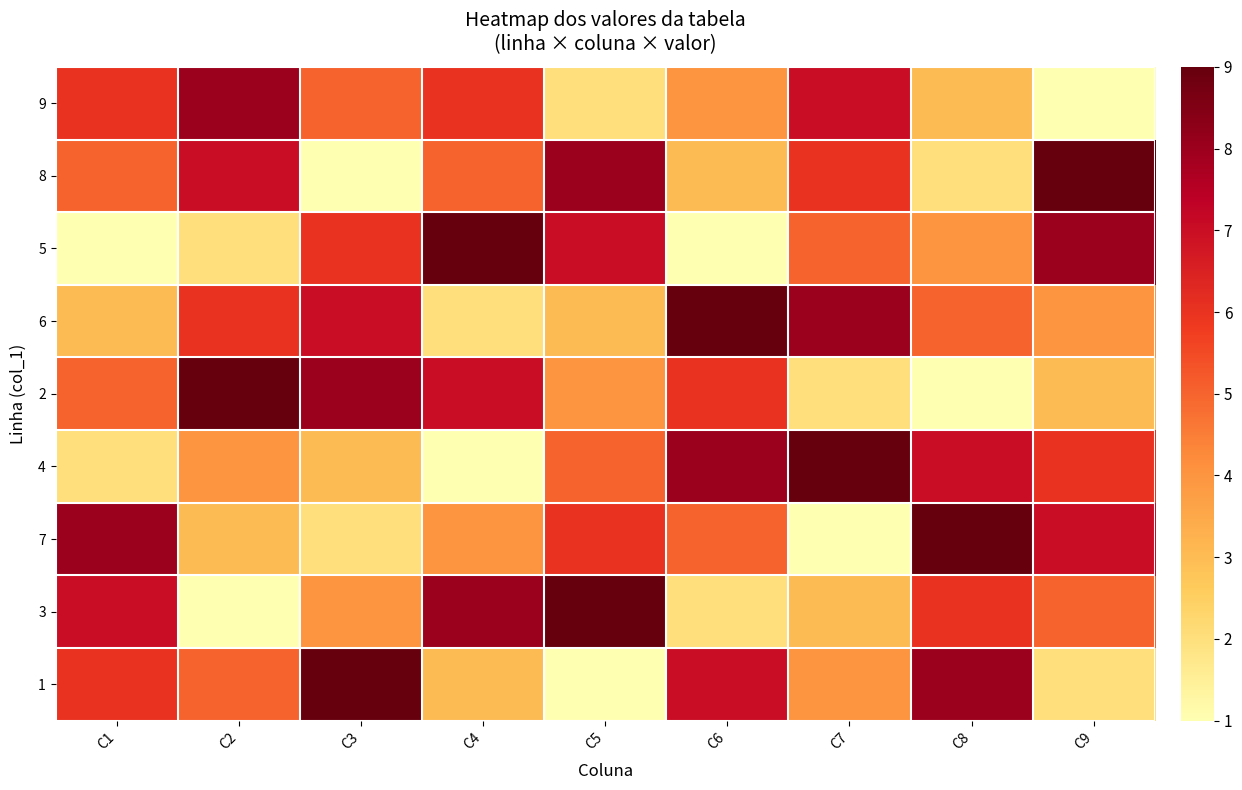

What is the minimum value shown in the chart?

1